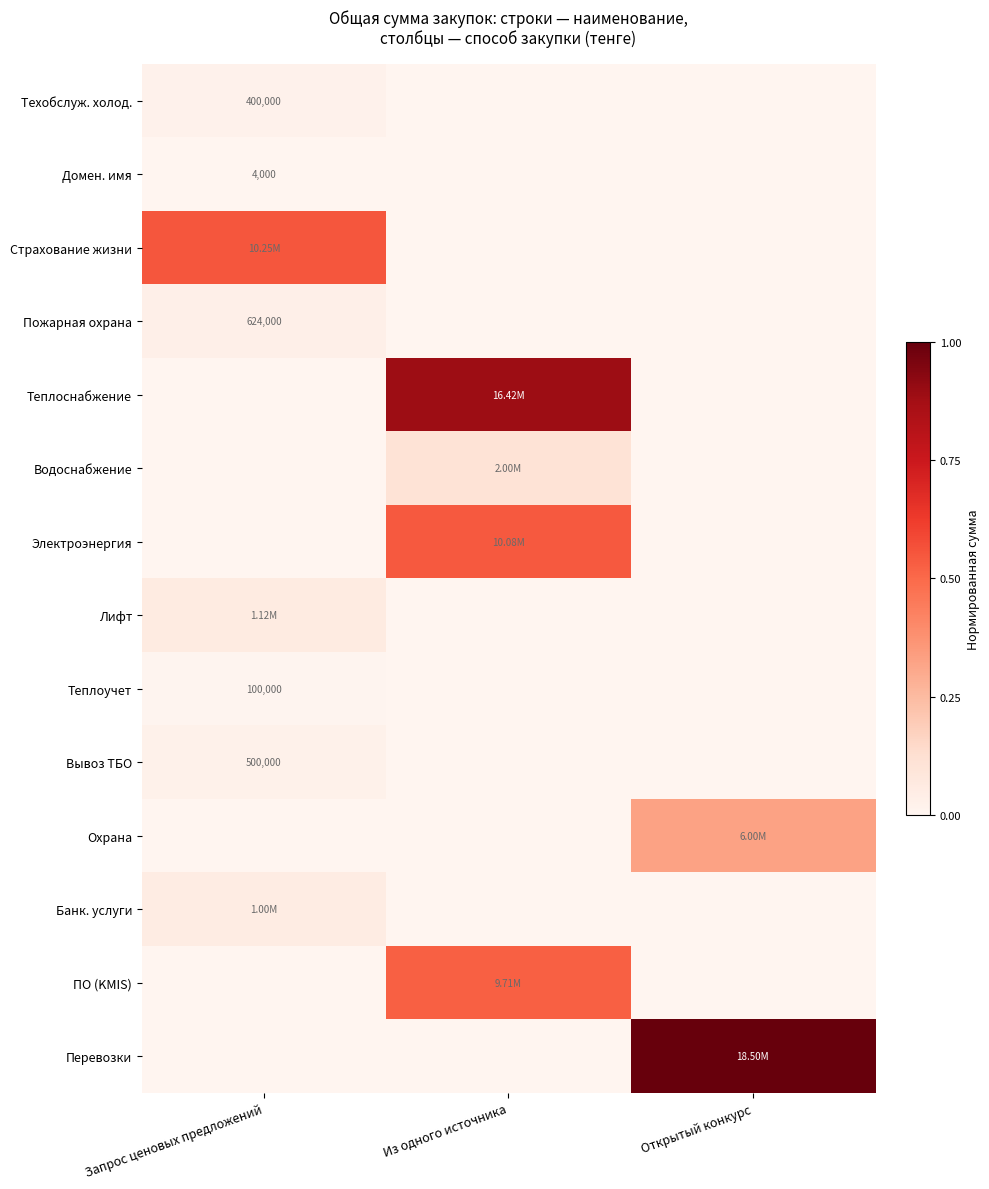

At Запрос ценовых предложений, list the series in order from smallest to largest.

Теплоснабжение, Водоснабжение, Электроэнергия, Охрана, ПО (KMIS), Перевозки, Домен. имя, Теплоучет, Техобслуж. холод., Вывоз ТБО, Пожарная охрана, Банк. услуги, Лифт, Страхование жизни